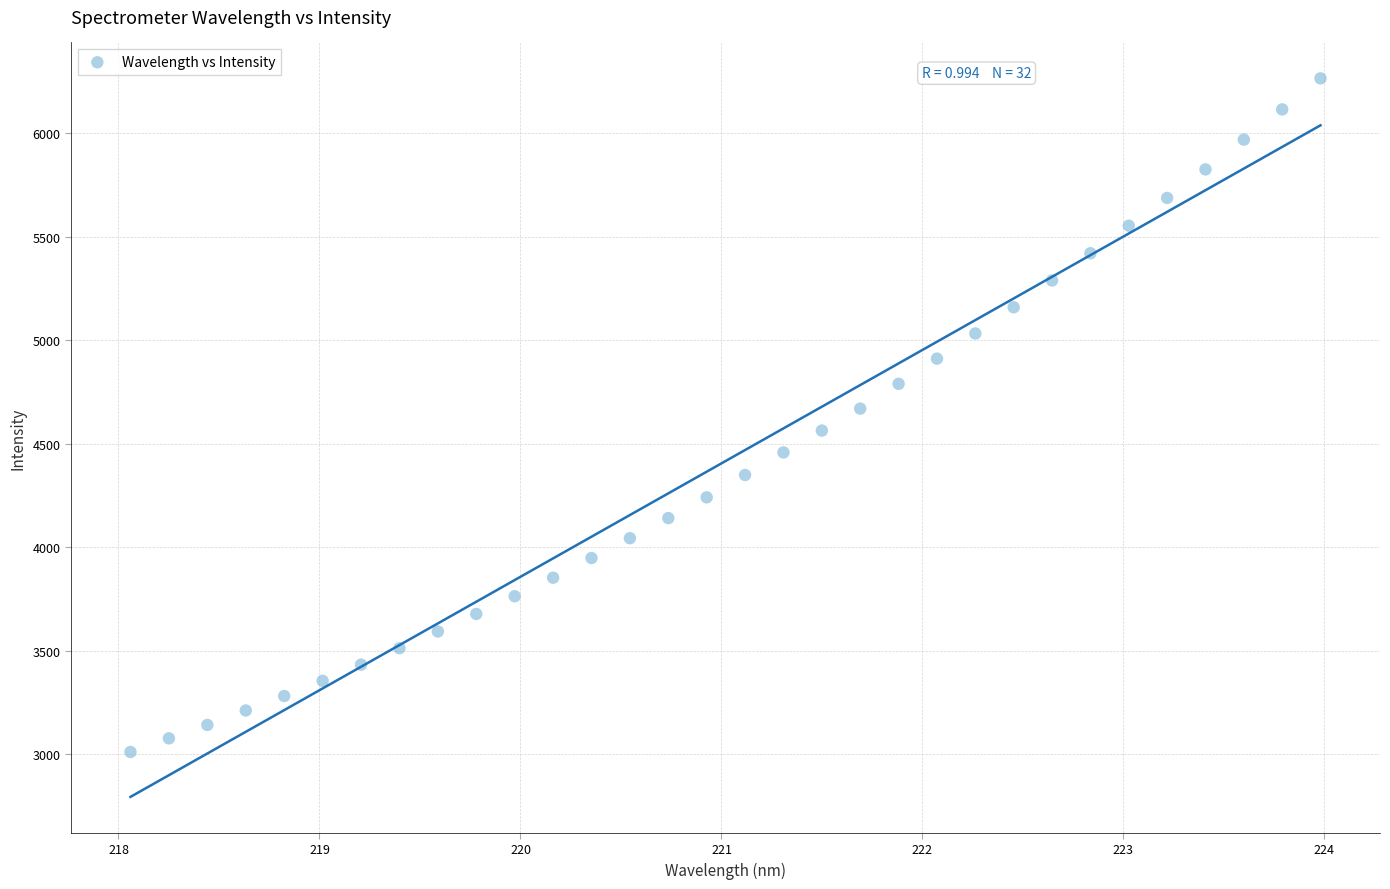

What is the range of Y values (max minus min)?

3253.0